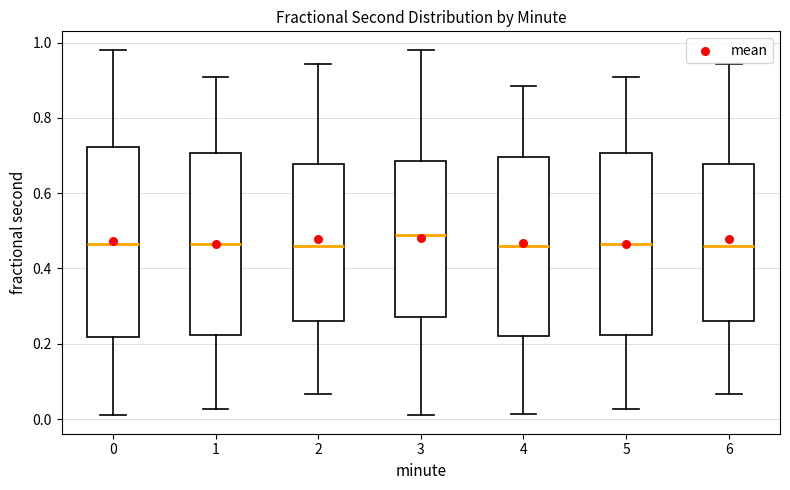

Where does the lower whisker of the box at x = 4 end on the y-axis? The values are not printed on the chart, so give them approximately, as read against the axis.

0.02